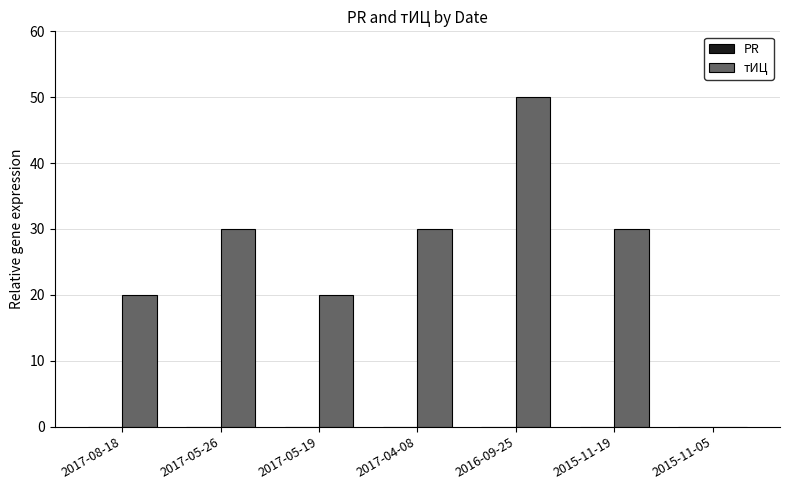

True or false: the data shows 20 at 2017-05-19.

True